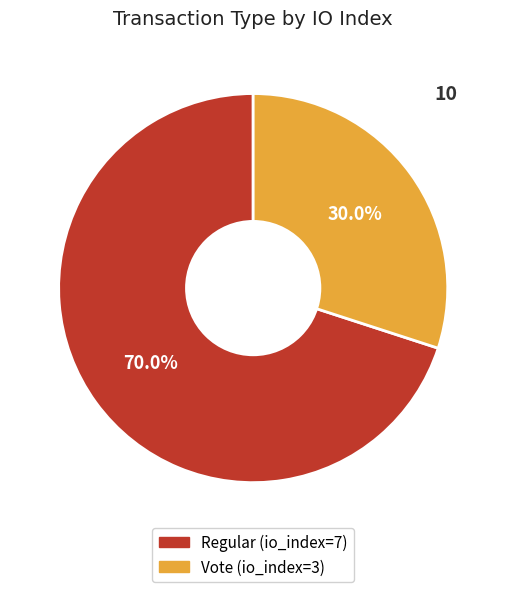

Is there any slice that represents more than half of the pie?

Yes